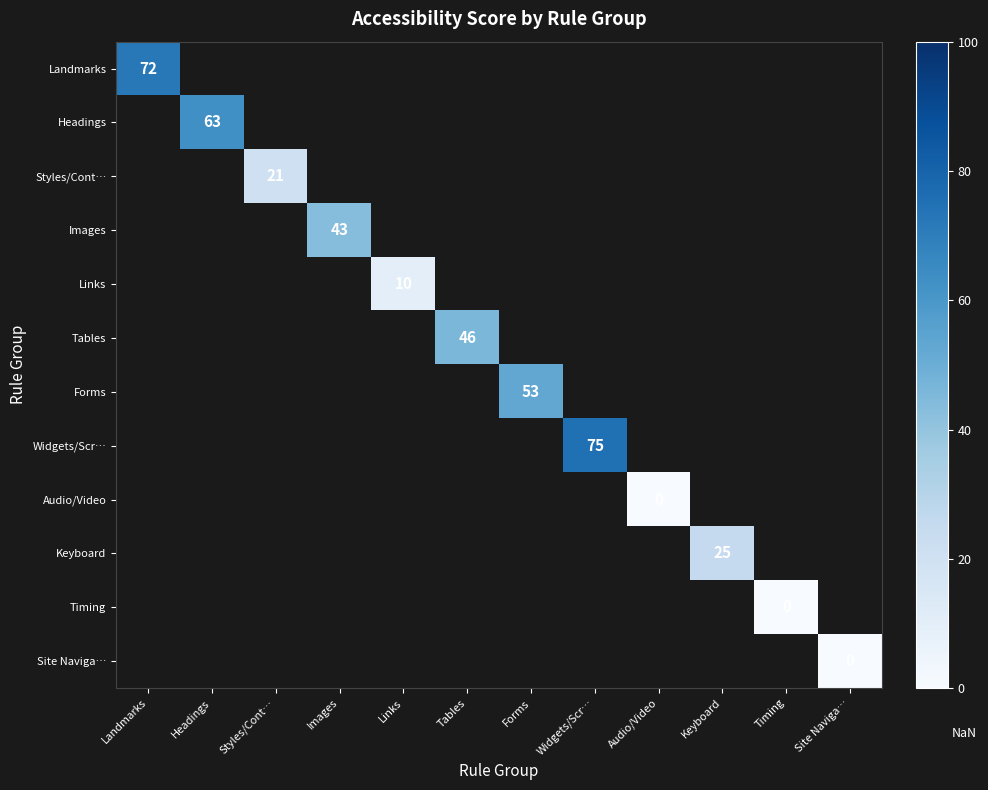

Is it true that Widgets/Scr… equals 49 at Widgets/Scr…?

False